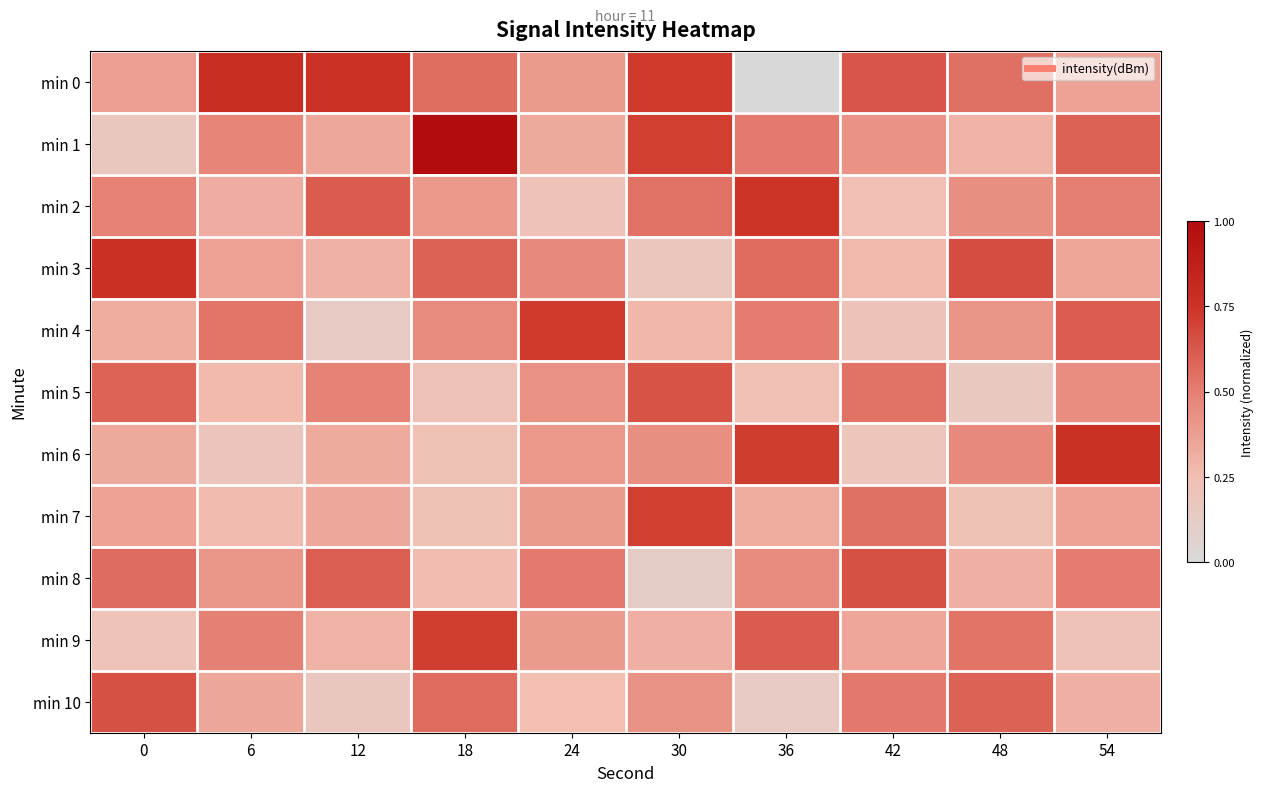

What is the total value across all series at 12?

4.4